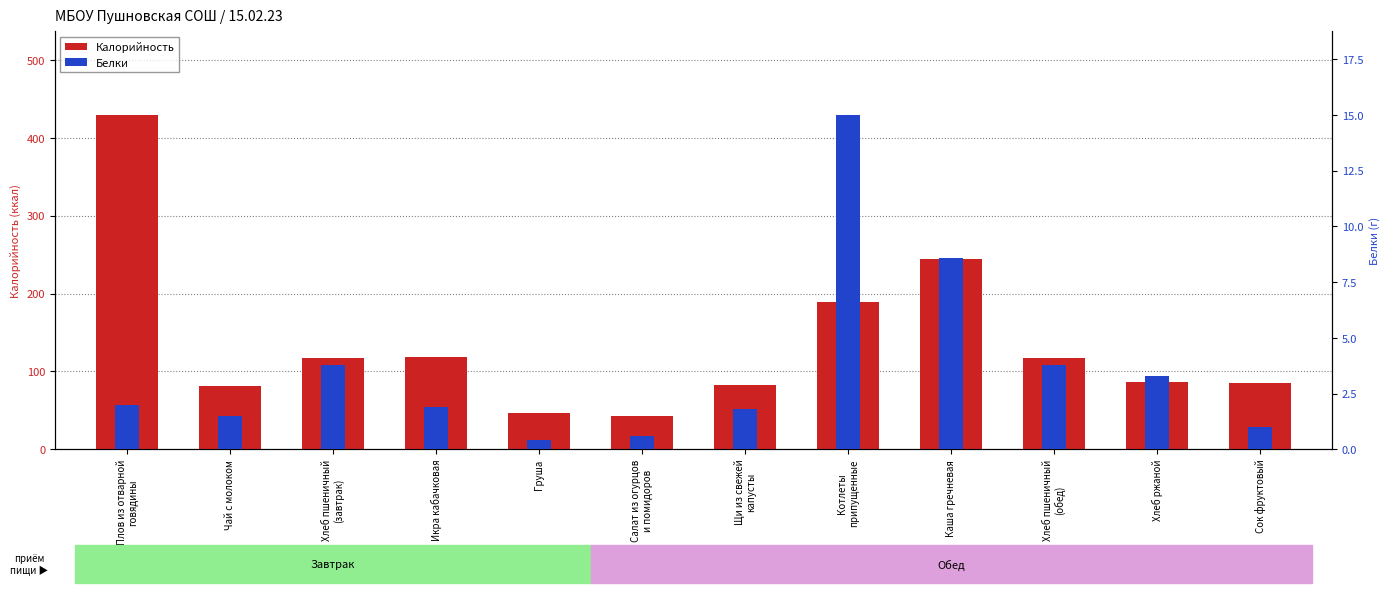

At which label does Калорийность reach its peak?

Плов из отварной
говядины